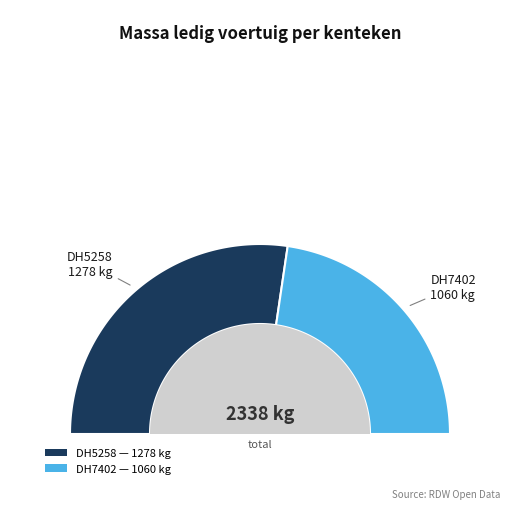

Which category accounts for the majority?

DH5258